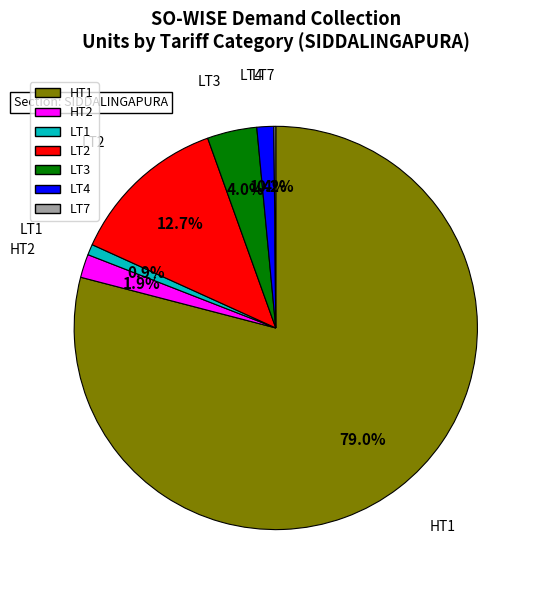

Between HT2 and LT1, which is larger?

HT2